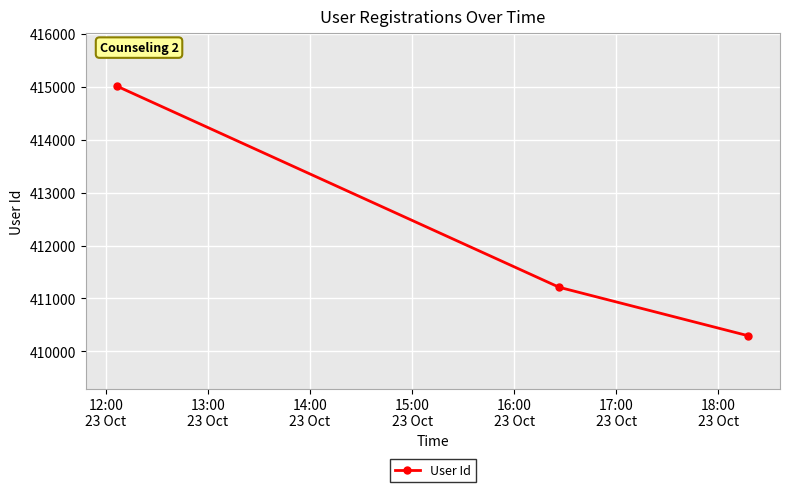

What is the value of the 3rd point from the left?

410295